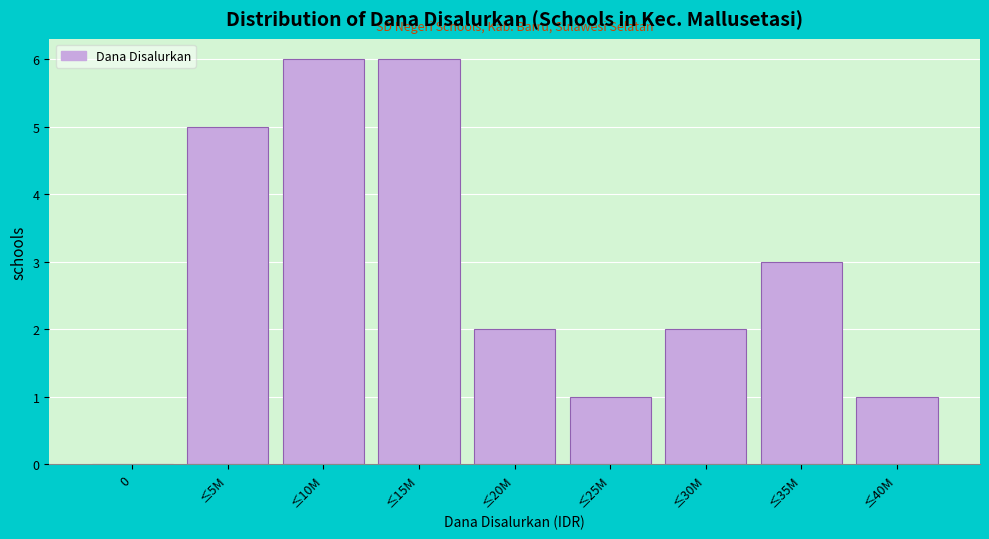

Reading left to right, transcribe all the data shown in this chart.

0=0	≤5M=5	≤10M=6	≤15M=6	≤20M=2	≤25M=1	≤30M=2	≤35M=3	≤40M=1